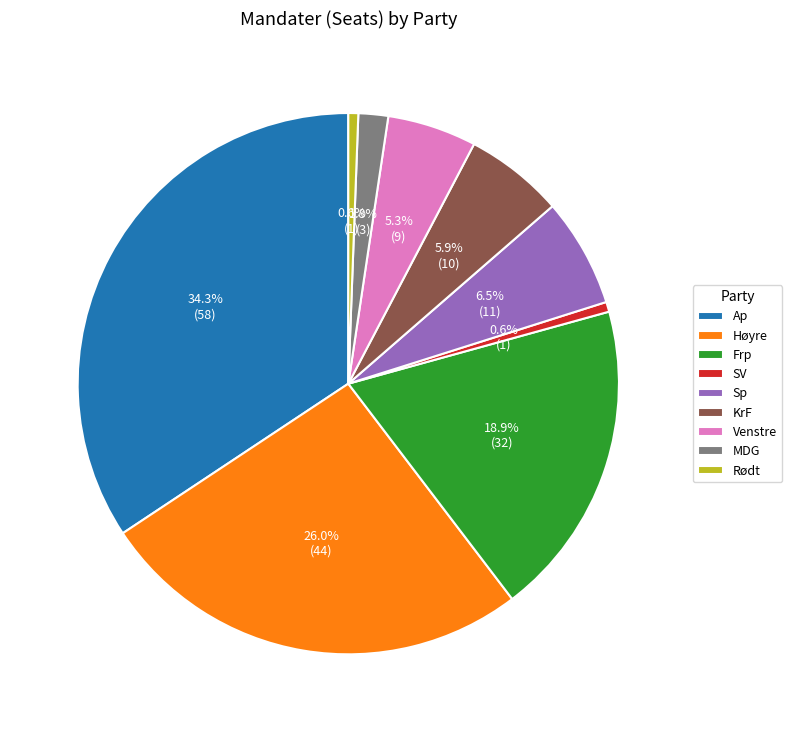

How many segments does this pie chart have?

9